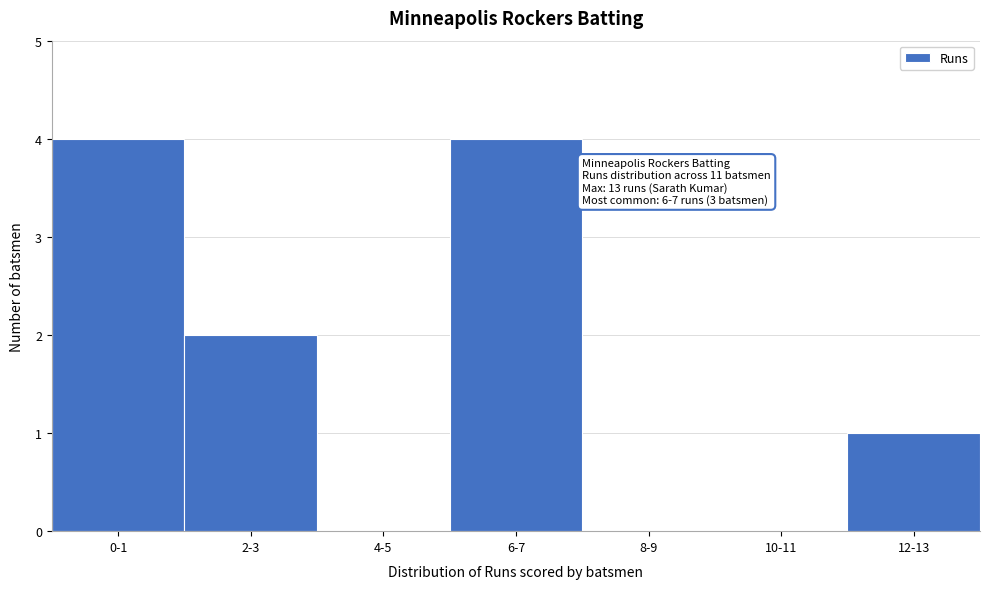

Reading left to right, transcribe all the data shown in this chart.

0-1=4	2-3=2	4-5=0	6-7=4	8-9=0	10-11=0	12-13=1